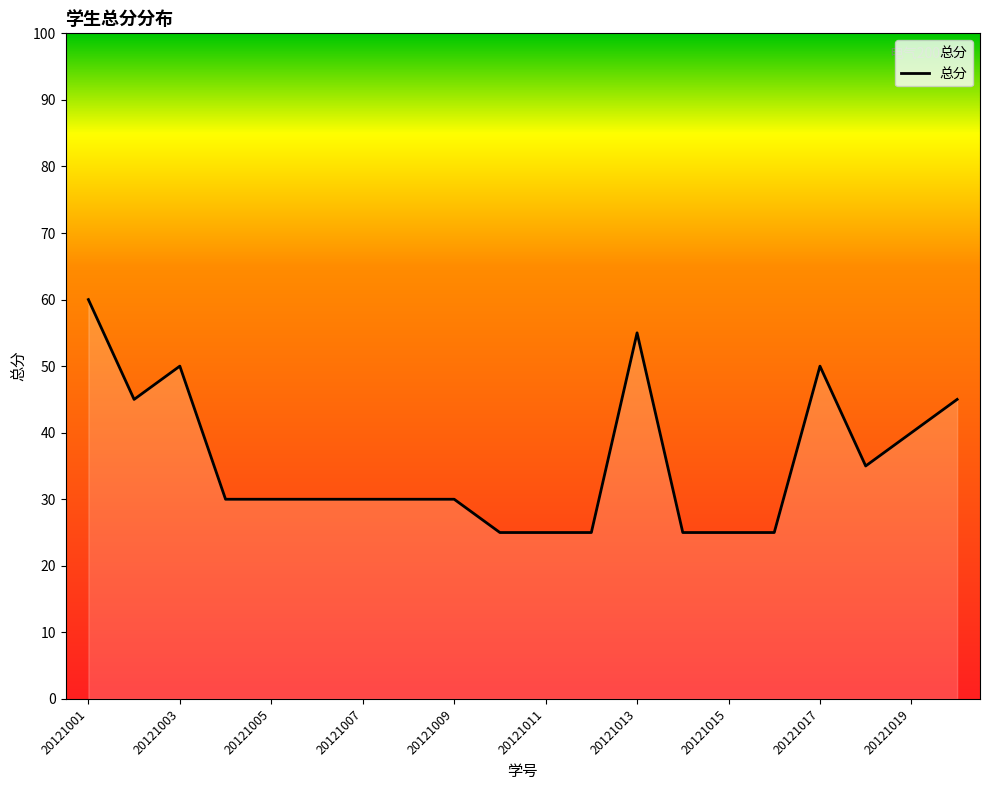

What is the minimum value shown in the chart?

25